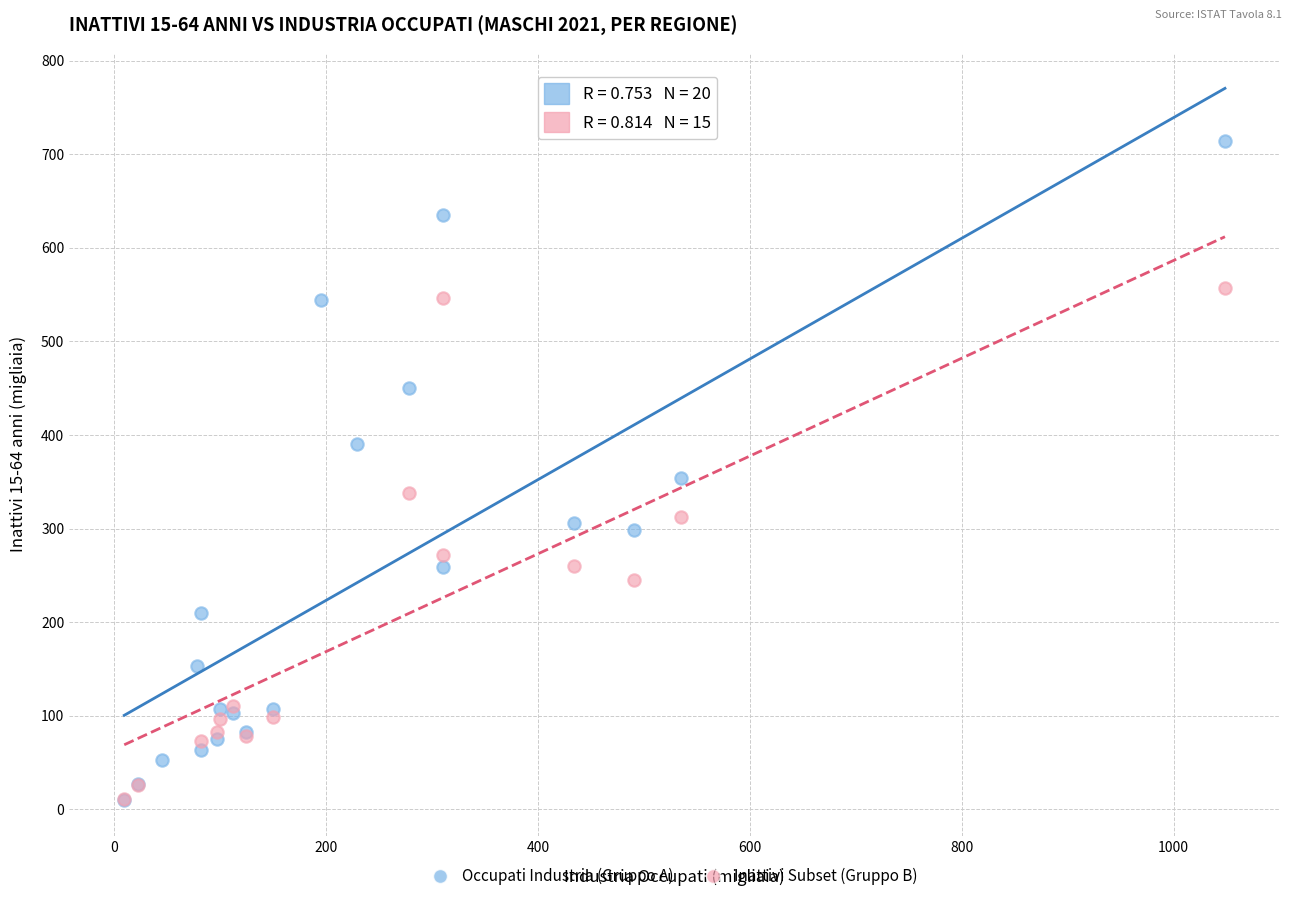

Which series reaches the maximum Y coordinate?

Occupati Industria (Gruppo A)